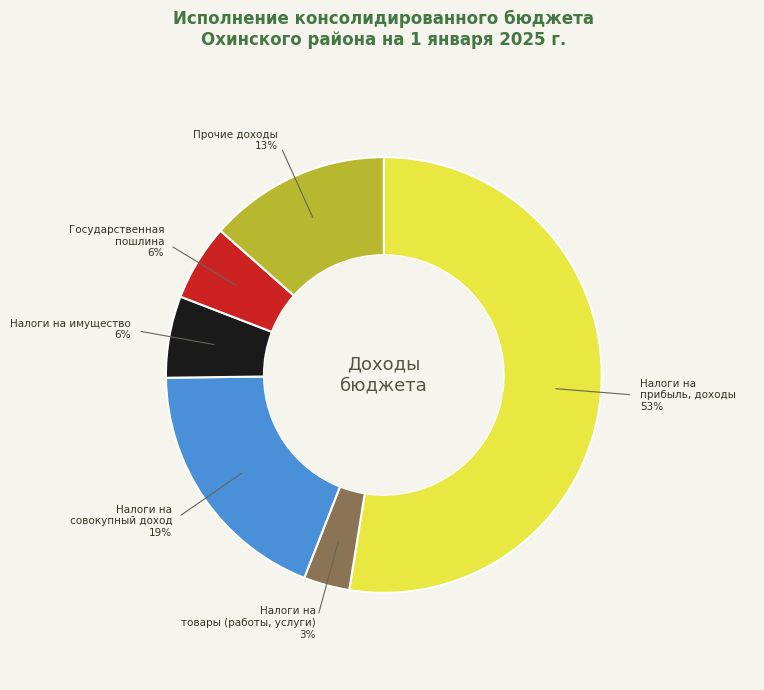

Does any single category account for the majority?

Yes